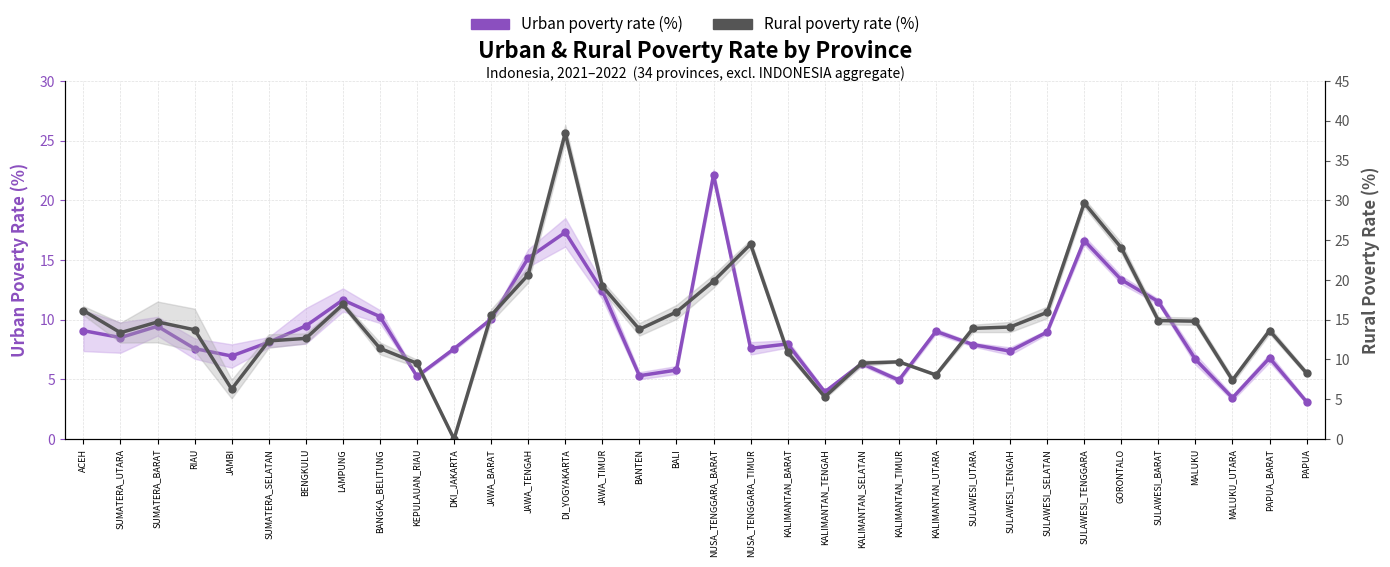

The value of Rural poverty rate (%) at BANGKA_BELITUNG is 11.4. True or false?

True